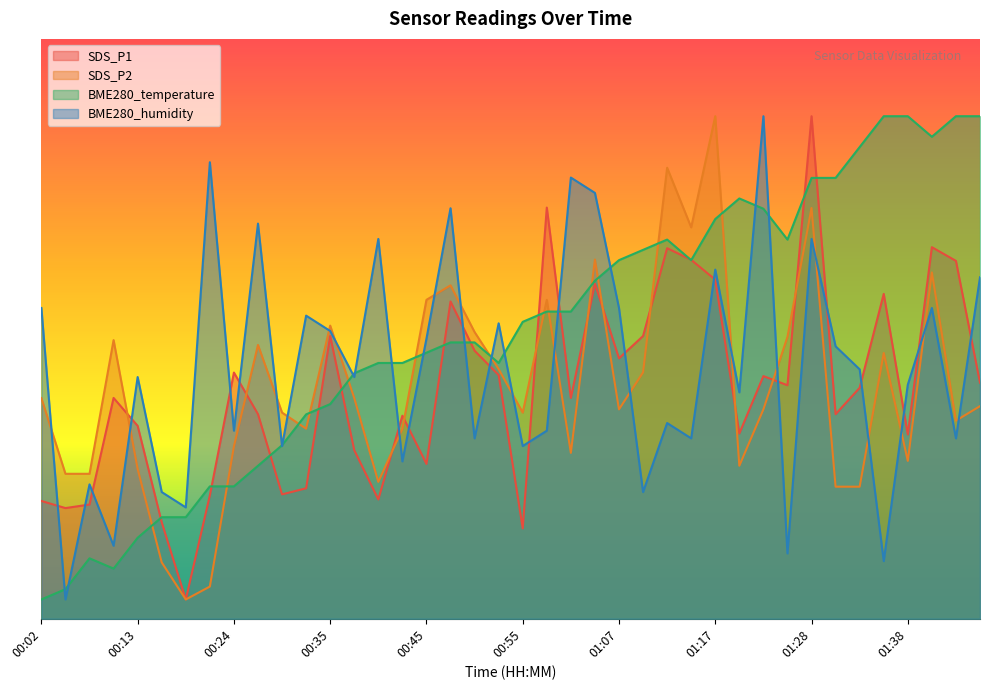

What value does the SDS_P1 series have at 00:55?

4.7